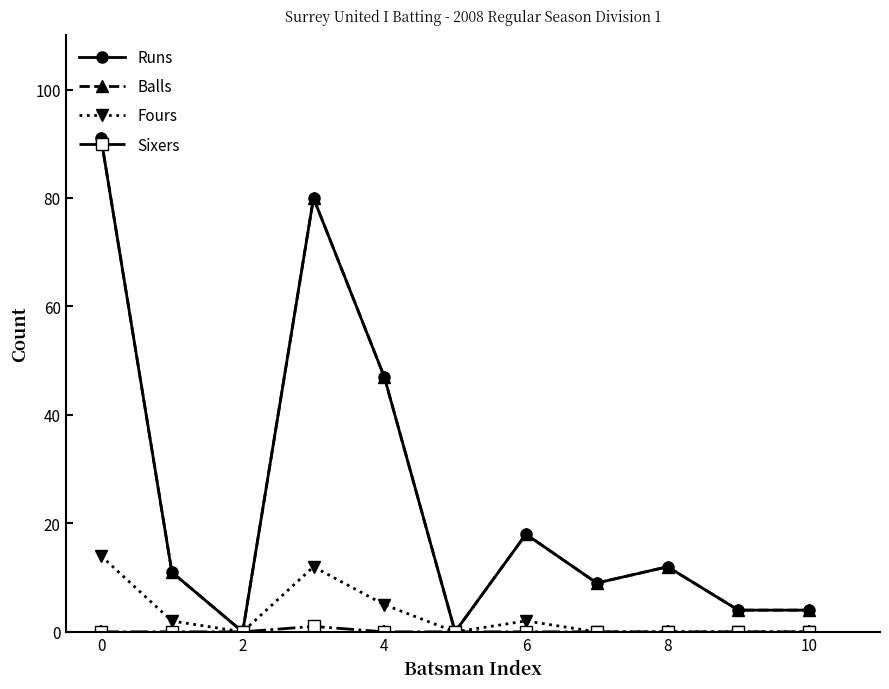

Is this an area chart (filled region under the line)?

No